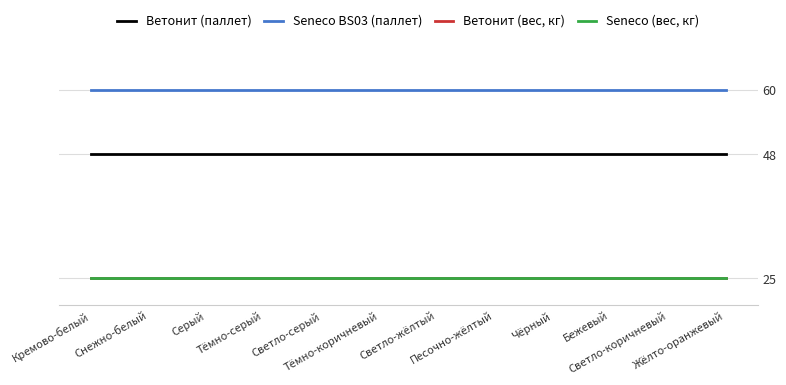

Read the Seneco BS03 (паллет) value at Тёмно-серый.

60